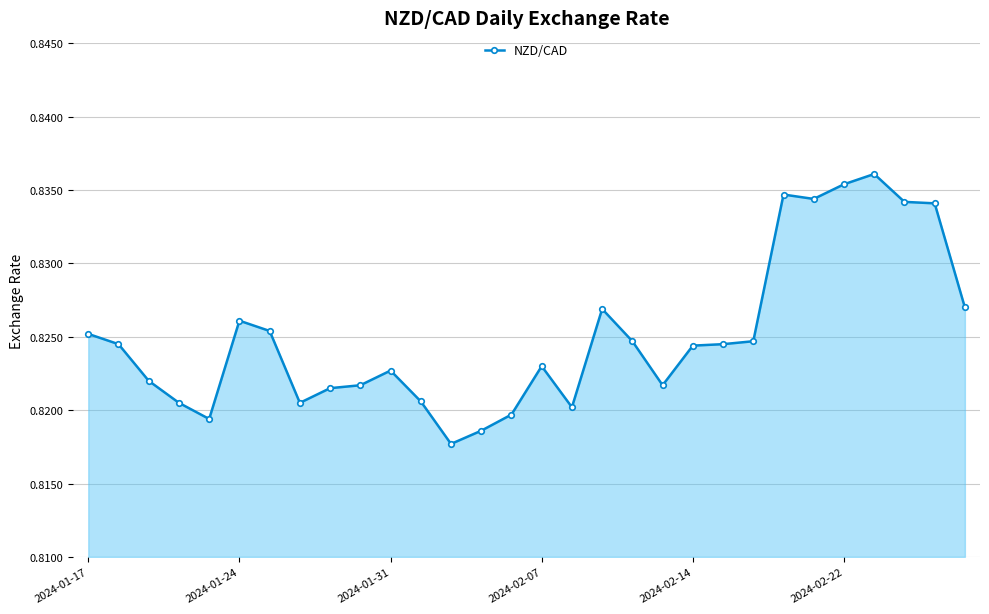

What is the sum of all values?

24.8